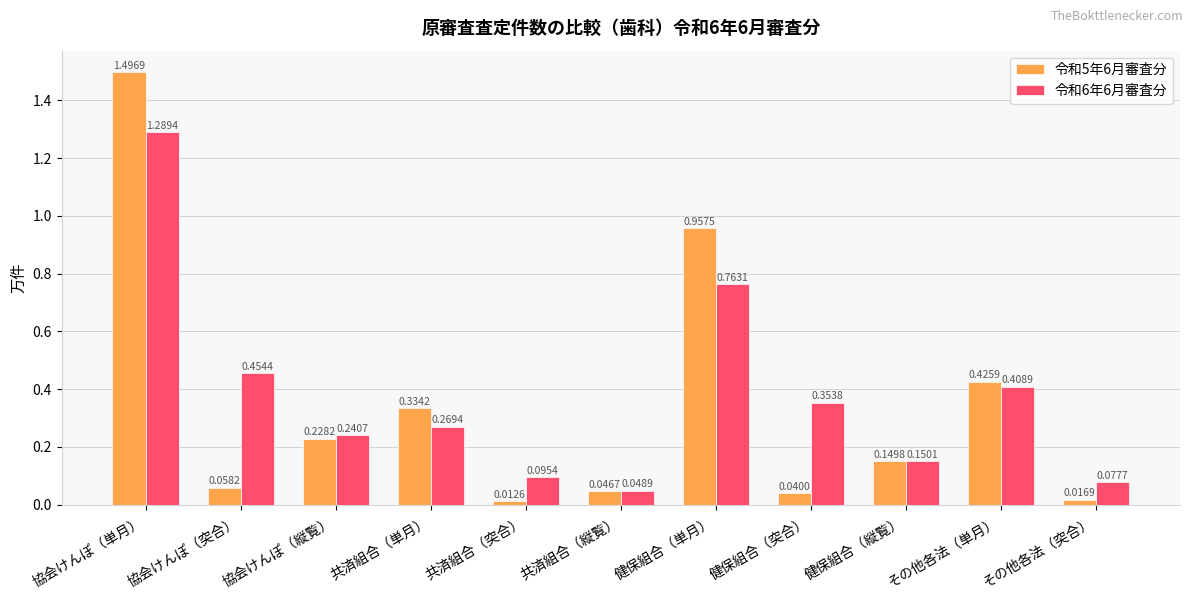

Is the value of 令和5年6月審査分 at 健保組合（単月） greater than the value of 令和6年6月審査分 at その他各法（突合）?

Yes